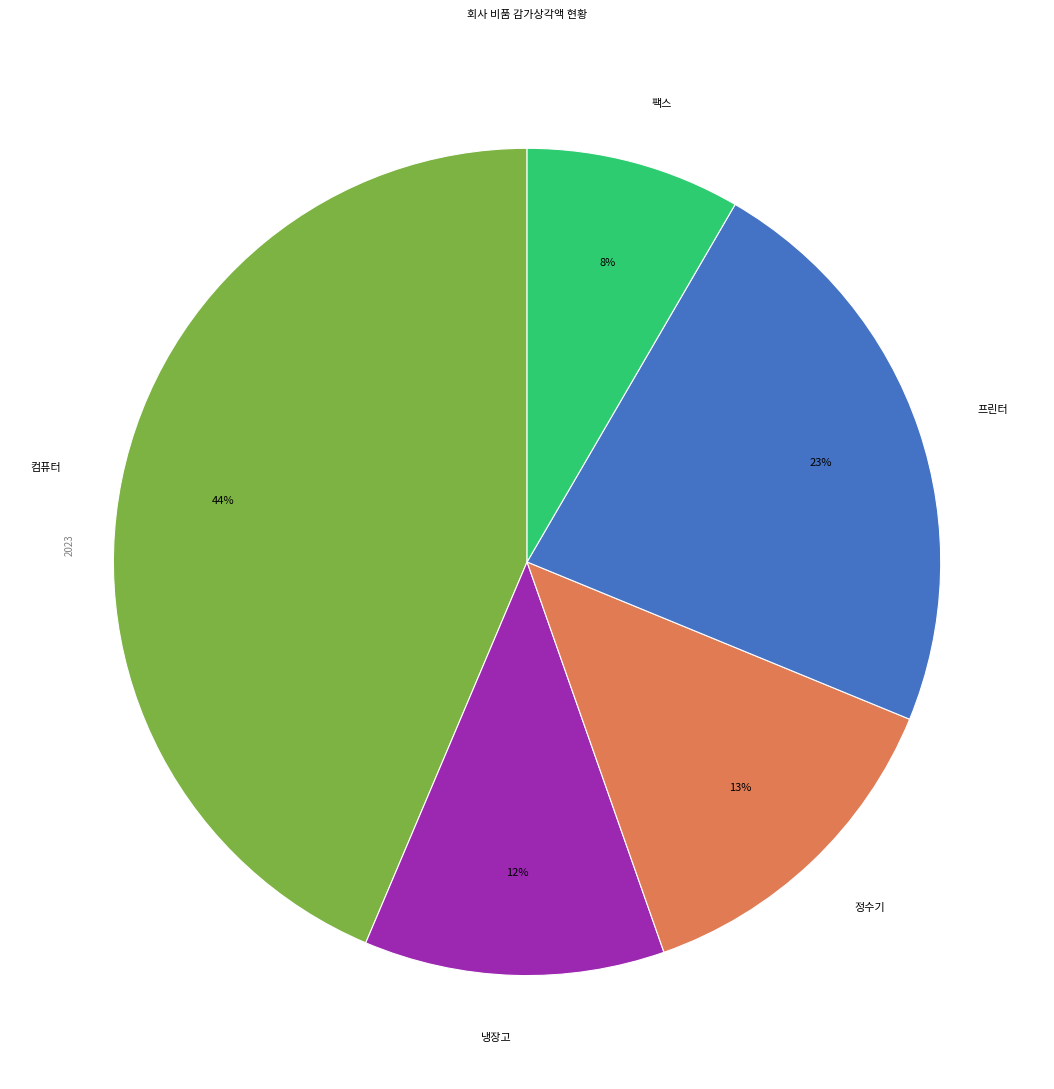

What is the largest slice in the pie chart?

컴퓨터